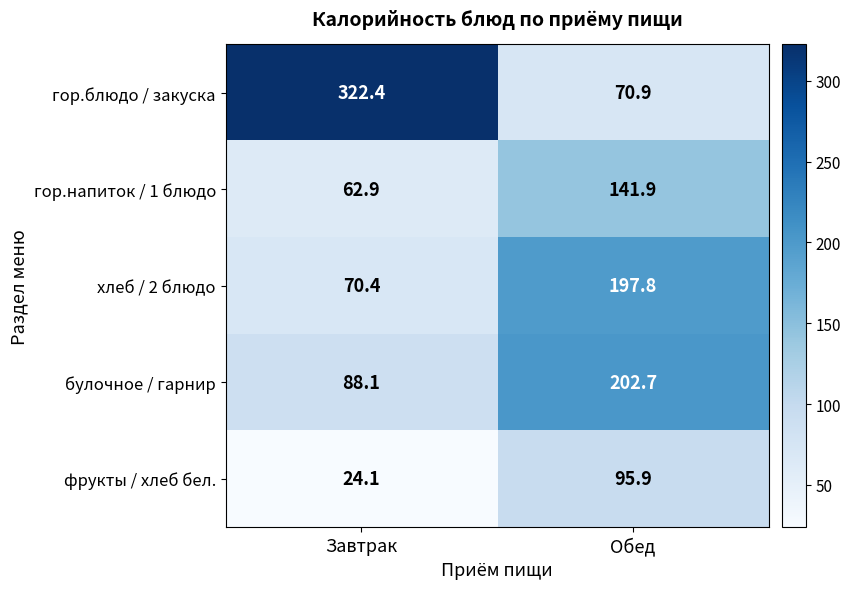

What is the difference between the maximum and minimum values in the гор.напиток / 1 блюдо series?

79.0